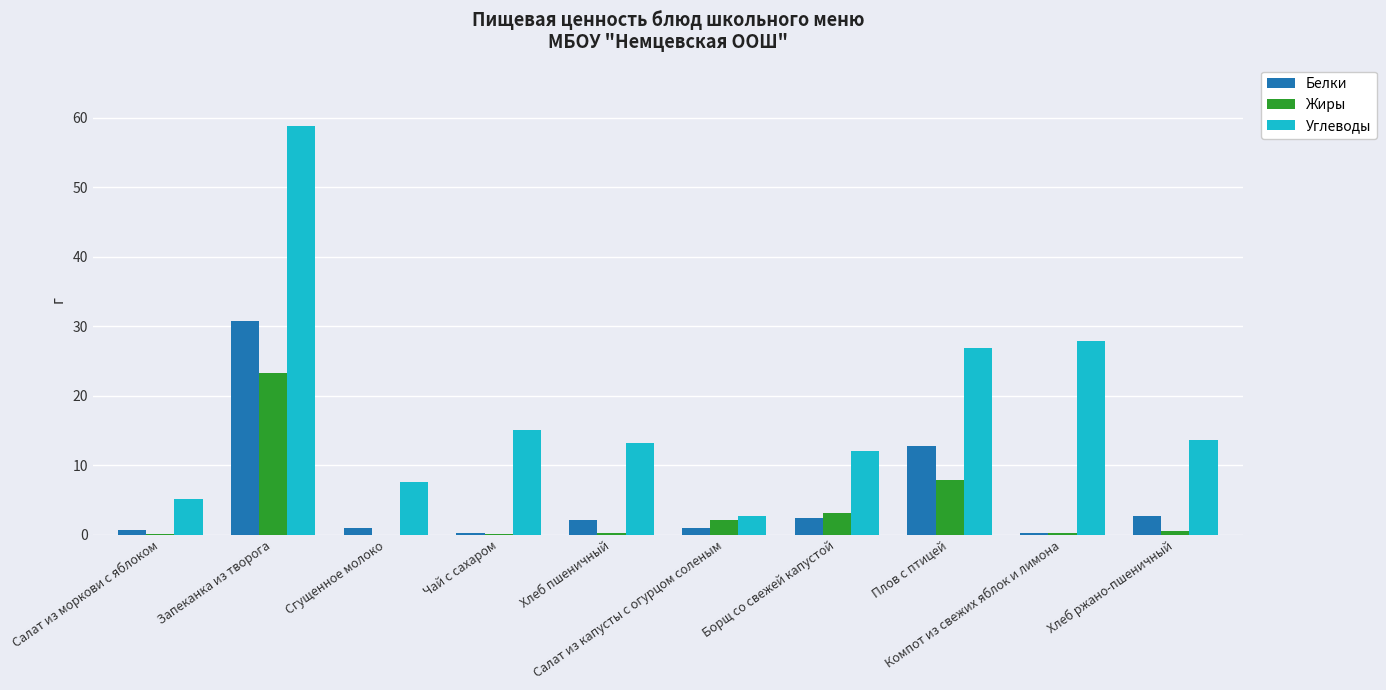

Is it true that Белки equals 19.0 at Плов с птицей?

False